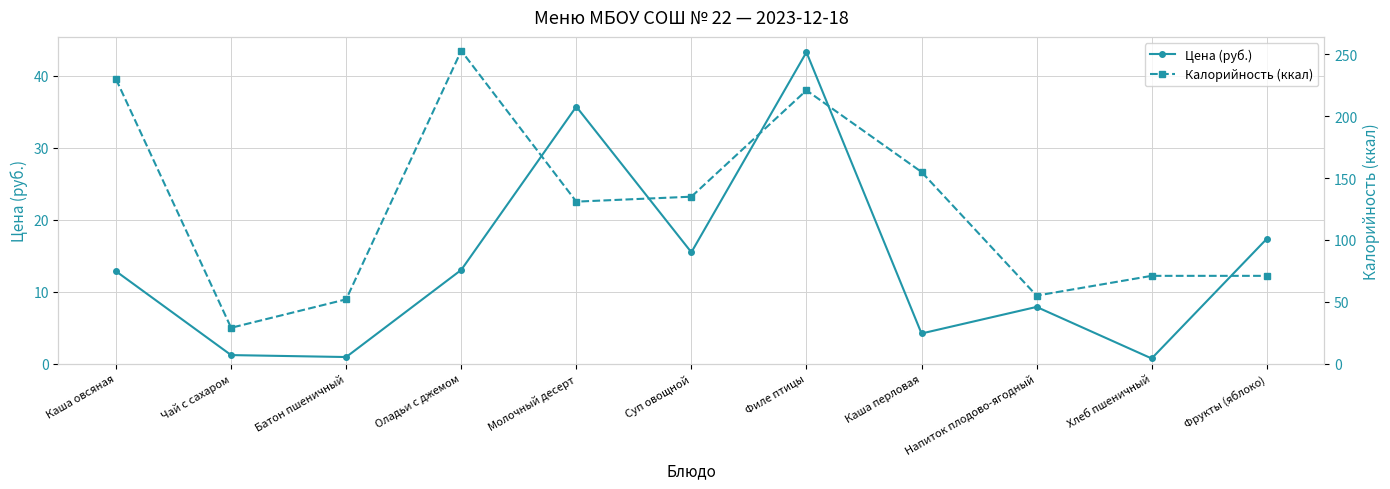

What position from the right is Оладьи с джемом?

8